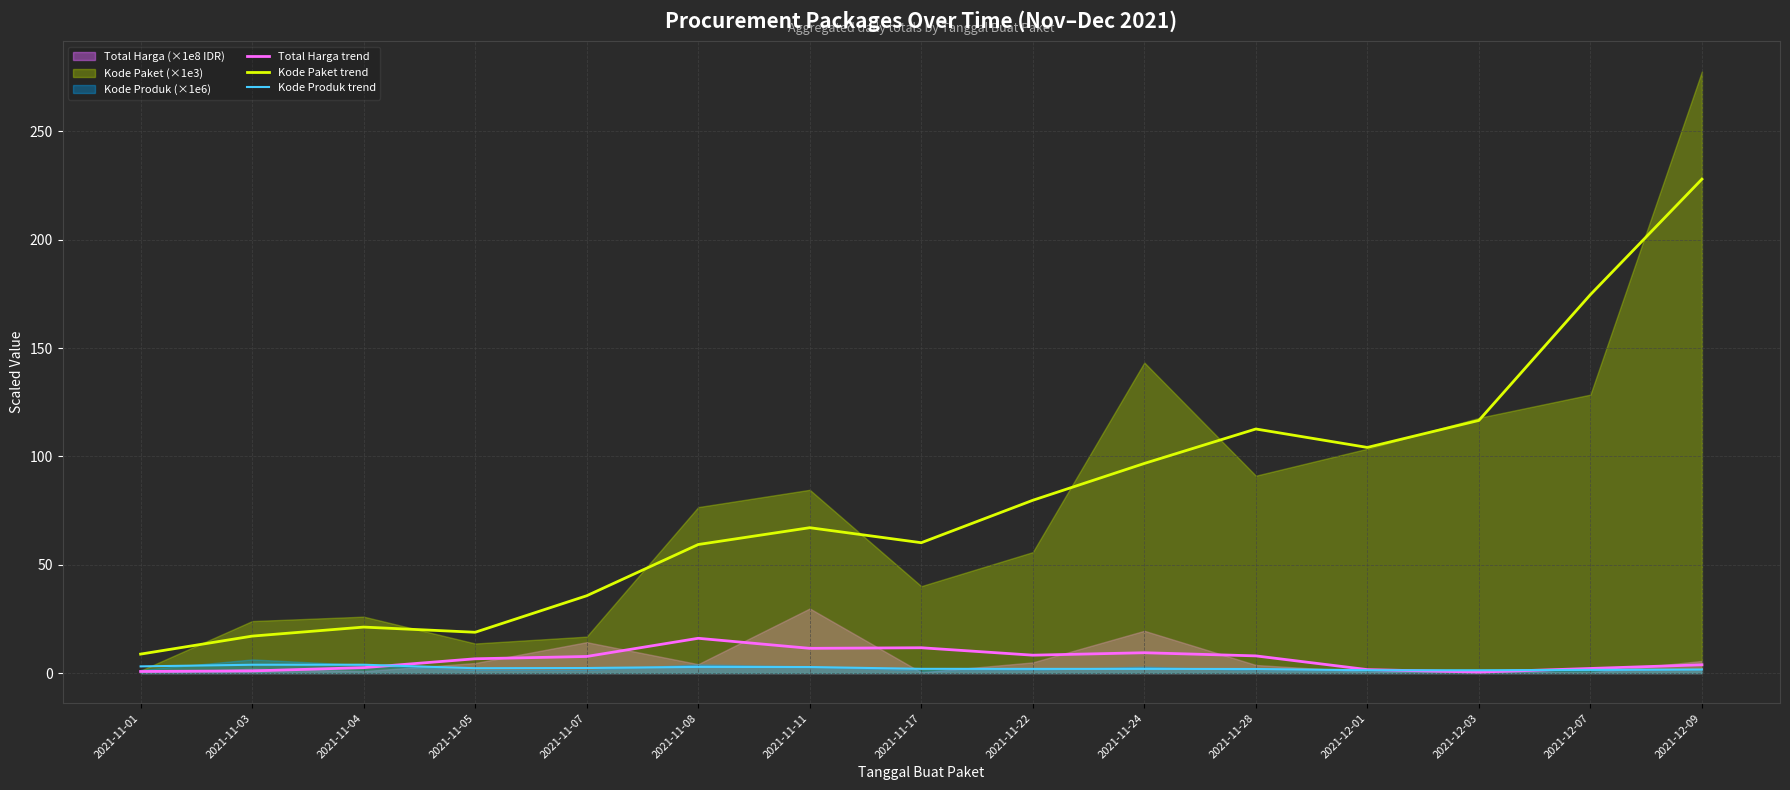

Reading left to right, transcribe all the data shown in this chart.

Total Harga trend: 0.7	1.0	2.5	6.6	7.7	16.1	11.4	11.7	8.3	9.4	7.9	1.6	0.5	2.1	3.8
Kode Paket trend: 8.8	17.1	21.2	18.8	35.7	59.3	67.1	60.2	79.8	96.8	112.7	104.1	116.6	174.7	228.0
Kode Produk trend: 3.1	3.8	3.9	2.2	2.3	2.9	2.8	2.0	1.9	1.9	1.9	1.3	1.3	1.5	1.7